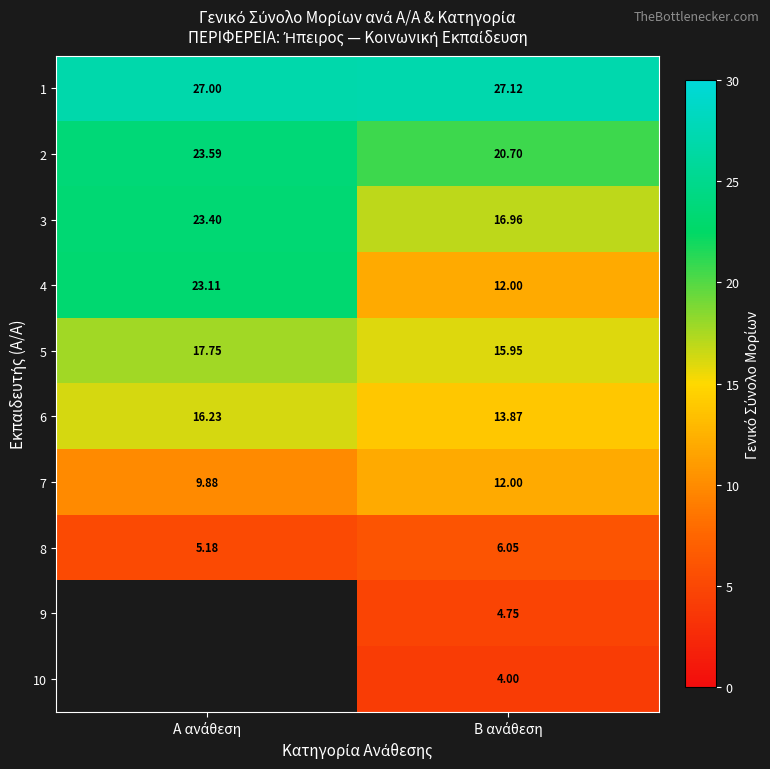

Which has a higher value, Β ανάθεση or Α ανάθεση?

Β ανάθεση